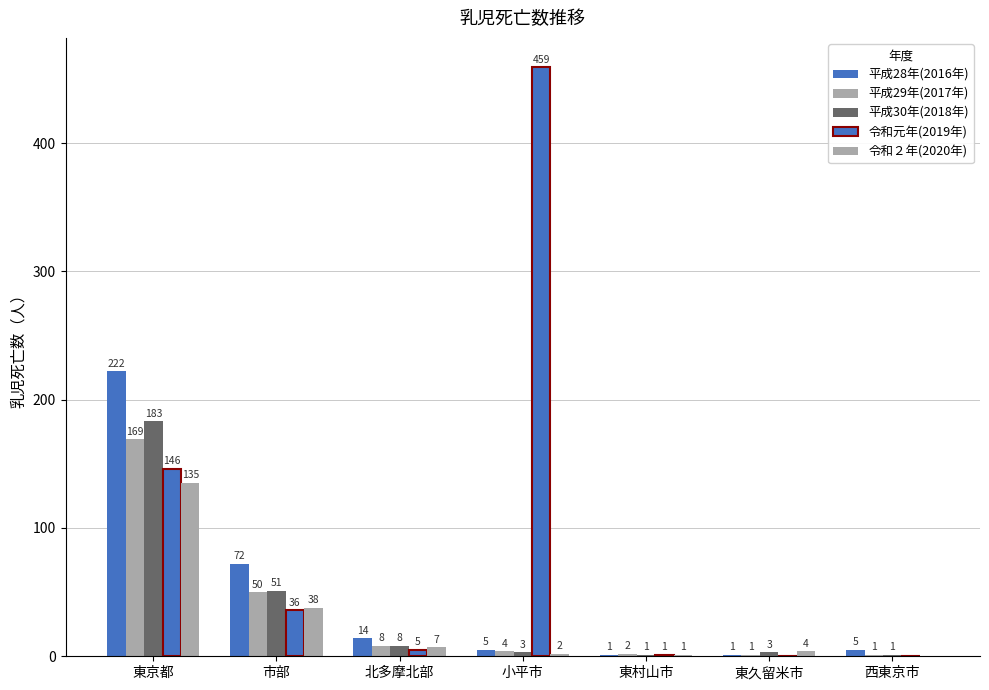

Are the bars horizontal?

No